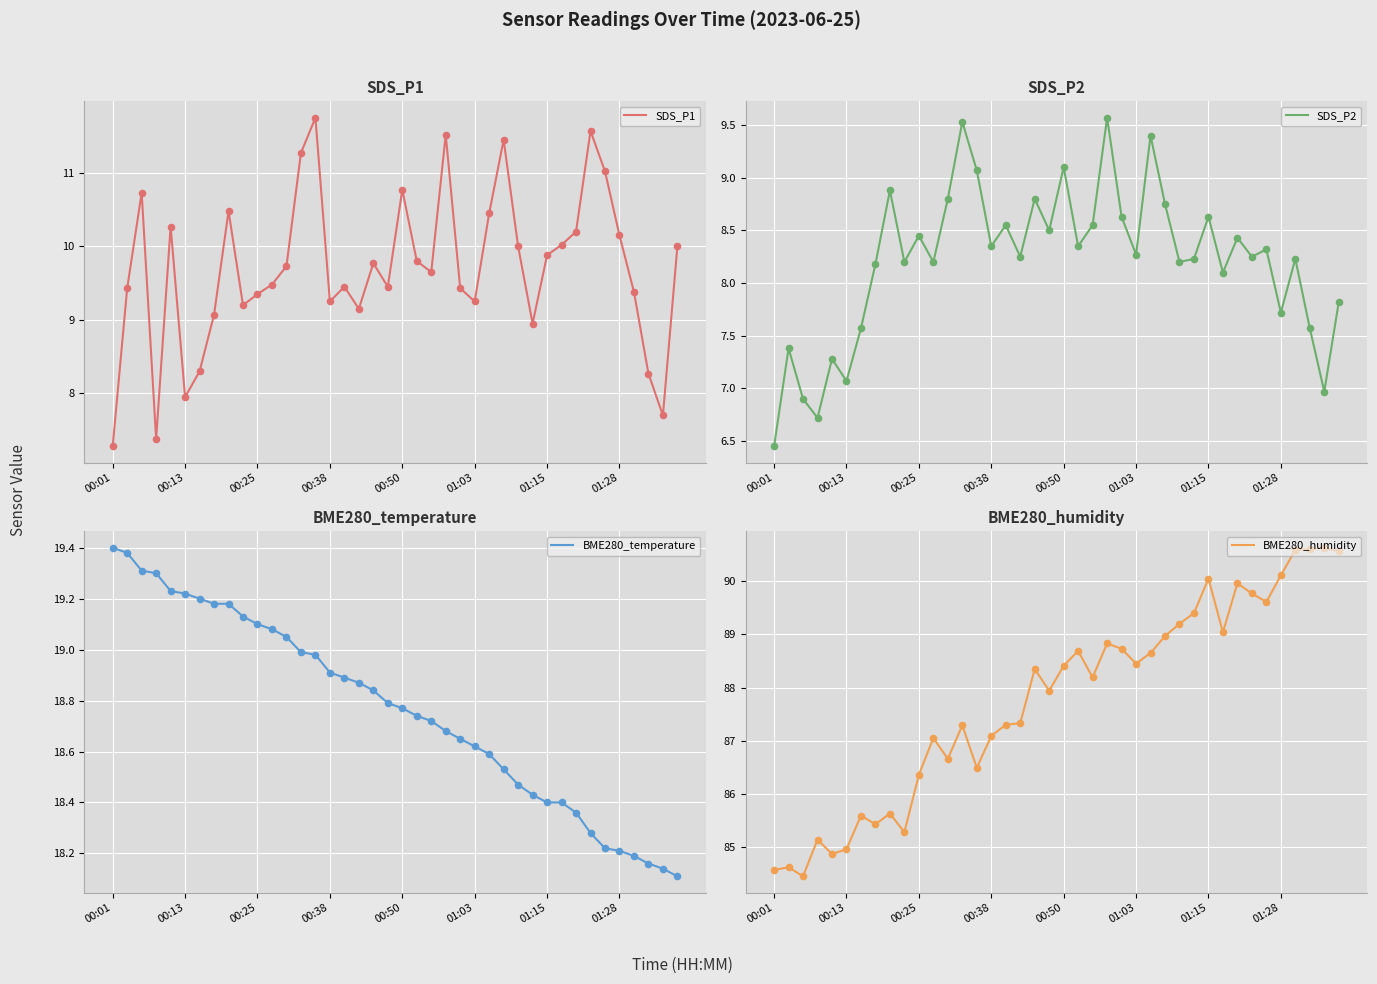

Which series has the widest spread of Y values?

BME280_humidity